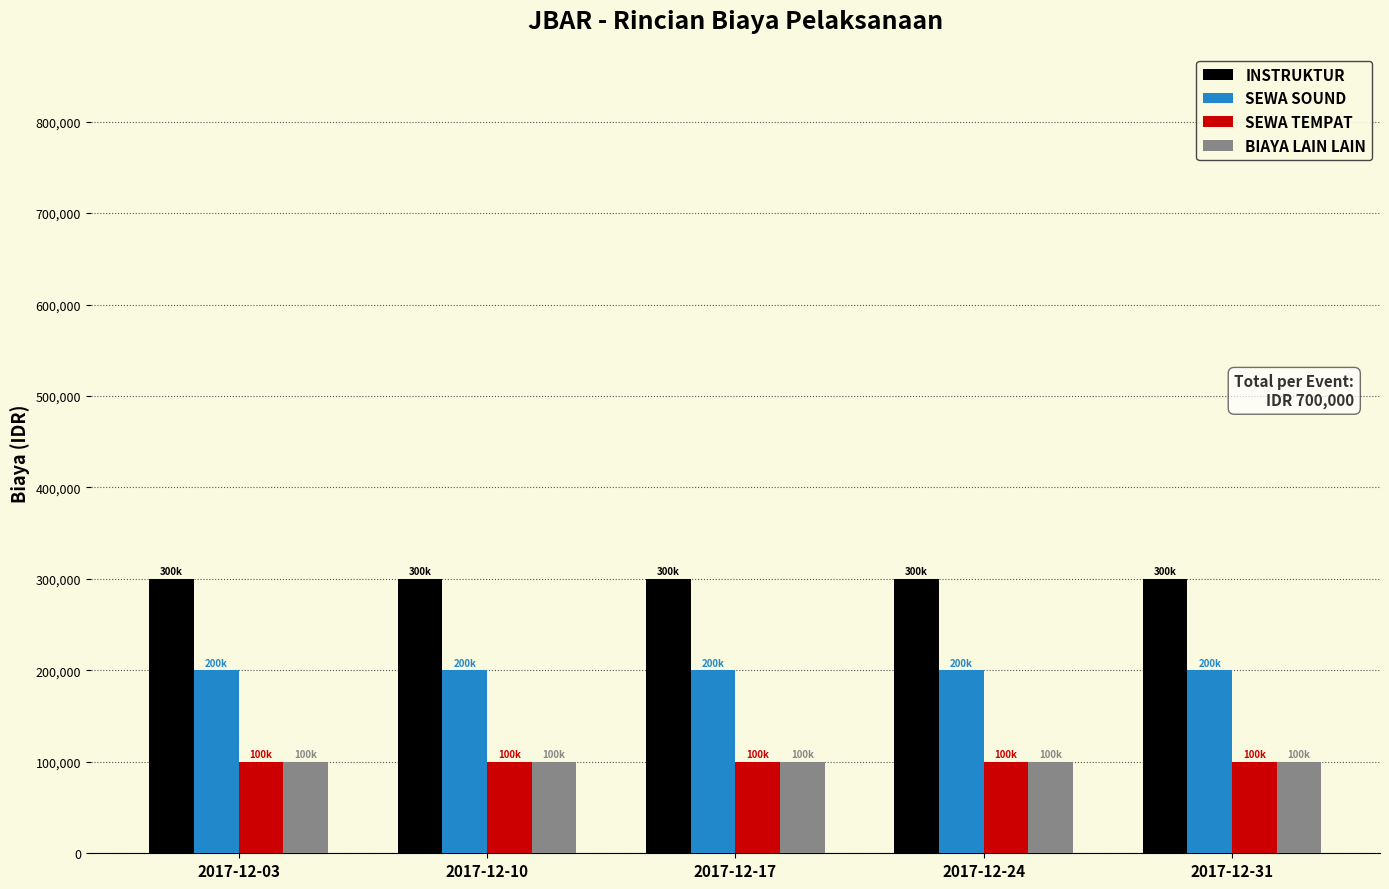

Reading left to right, what are all the values shown in this chart?

INSTRUKTUR: 300000	300000	300000	300000	300000
SEWA SOUND: 200000	200000	200000	200000	200000
SEWA TEMPAT: 100000	100000	100000	100000	100000
BIAYA LAIN LAIN: 100000	100000	100000	100000	100000